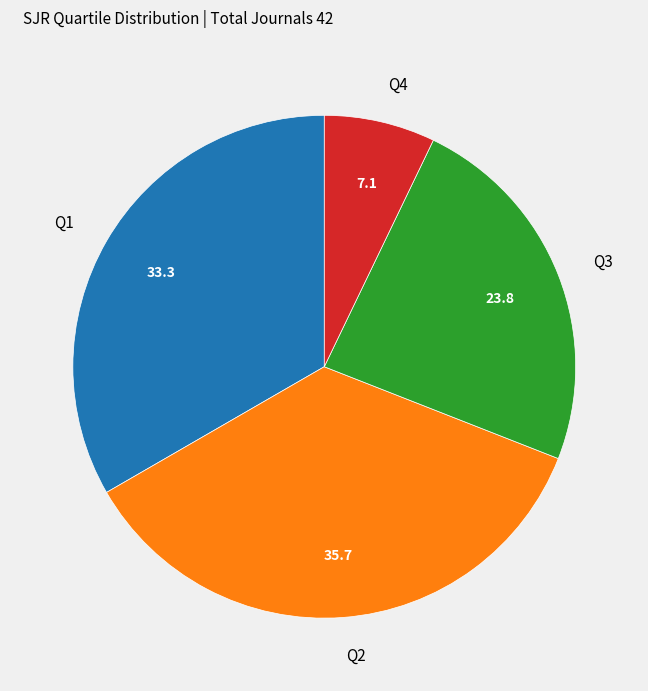

Do Q4 and Q2 together represent more than half of the pie?

No